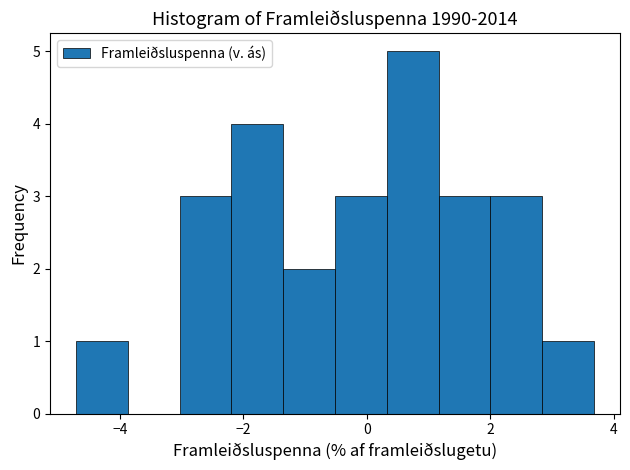

Over which range of the x-axis is the bar tallest?

0.4 to 1.2